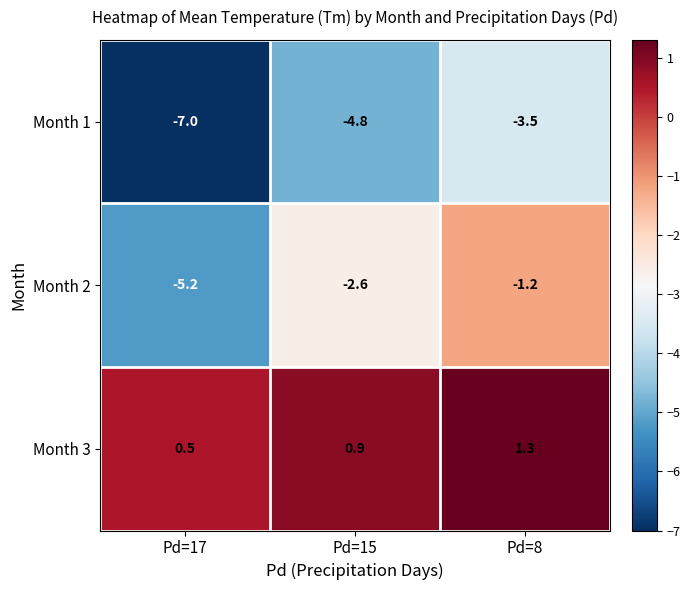

What is the spread (max minus min) of values at Pd=17?

7.5